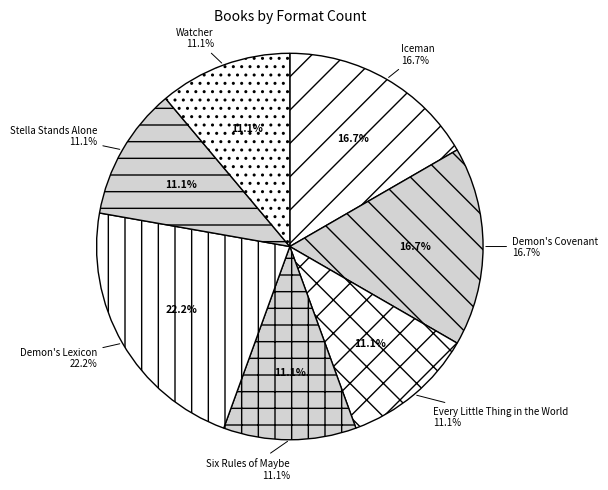

Which has a higher value, Stella Stands Alone or Demon's Covenant?

Demon's Covenant